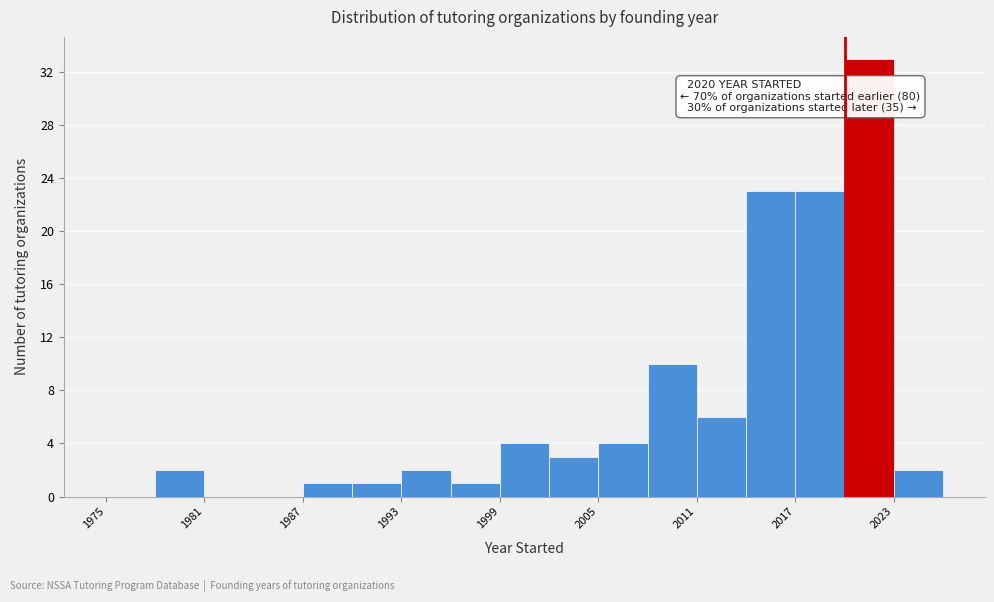

Around what value on the x-axis is the tallest bar? Give the approximate position of its centre, as read against the axis.

2022